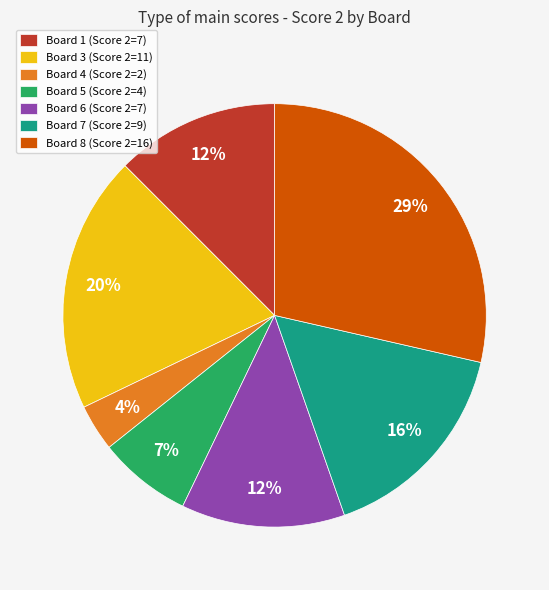

Do Board 4 (Score 2=2) and Board 6 (Score 2=7) together represent more than half of the pie?

No